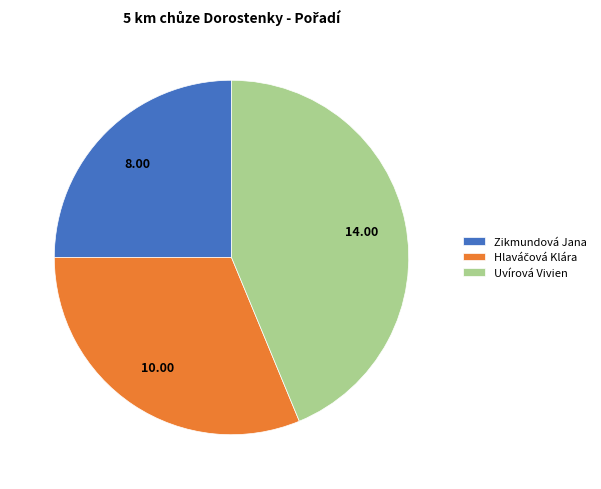

Between Uvírová Vivien and Zikmundová Jana, which is larger?

Uvírová Vivien